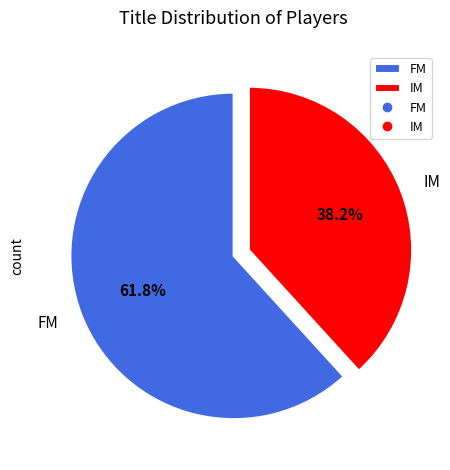

Rank the categories by value from lowest to highest.

IM, FM